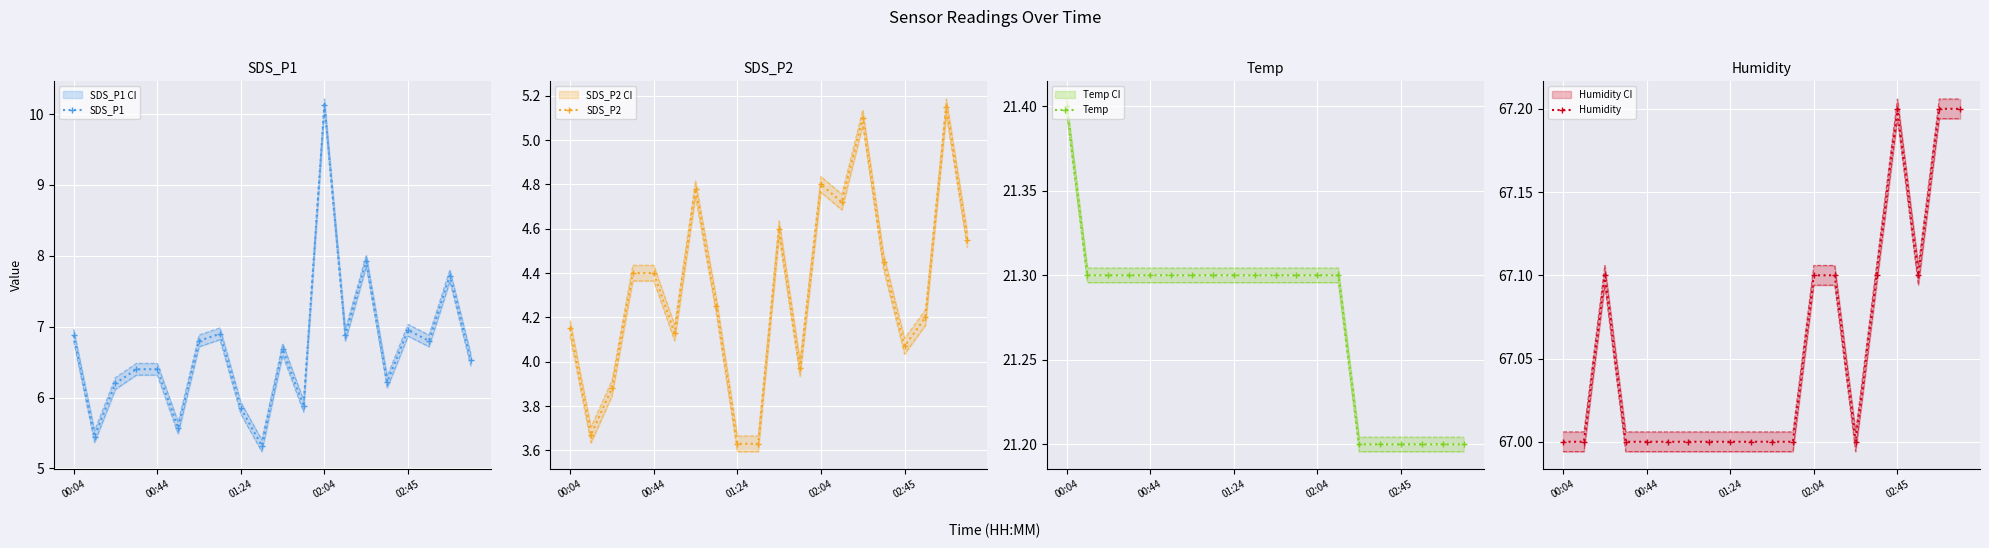

How many lines are shown in the chart?

4